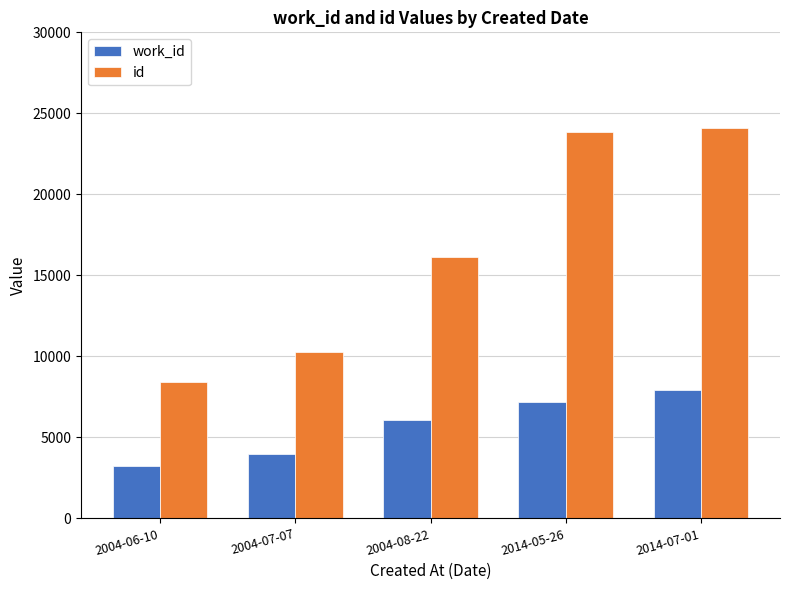

How many groups of bars are there?

5